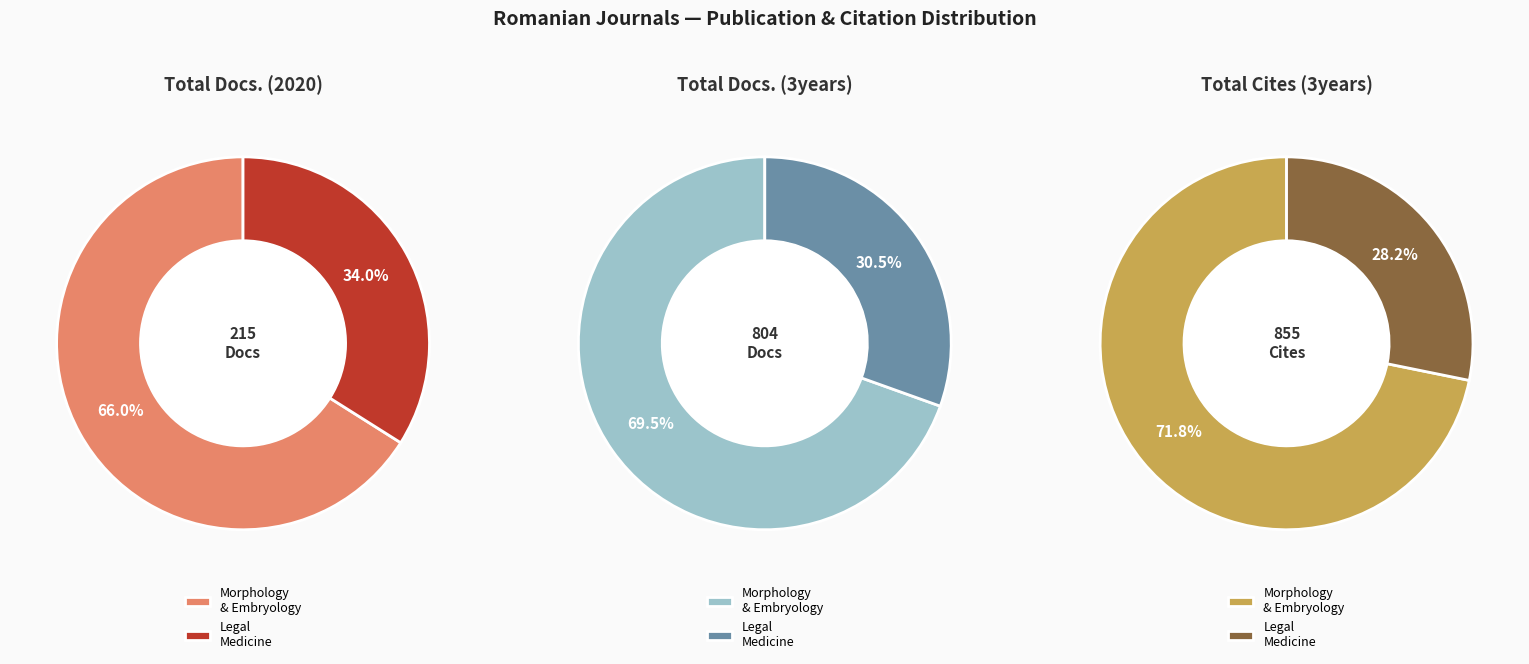

Is it true that Romanian Journal of Morphology and Embryology is 72% of the pie?

True